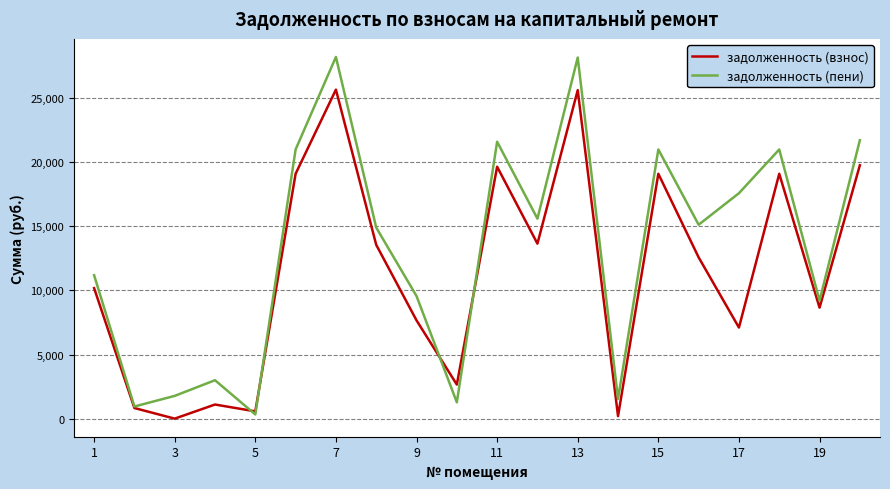

What is the difference between the maximum and minimum values in the задолженность (взнос) series?

25655.0